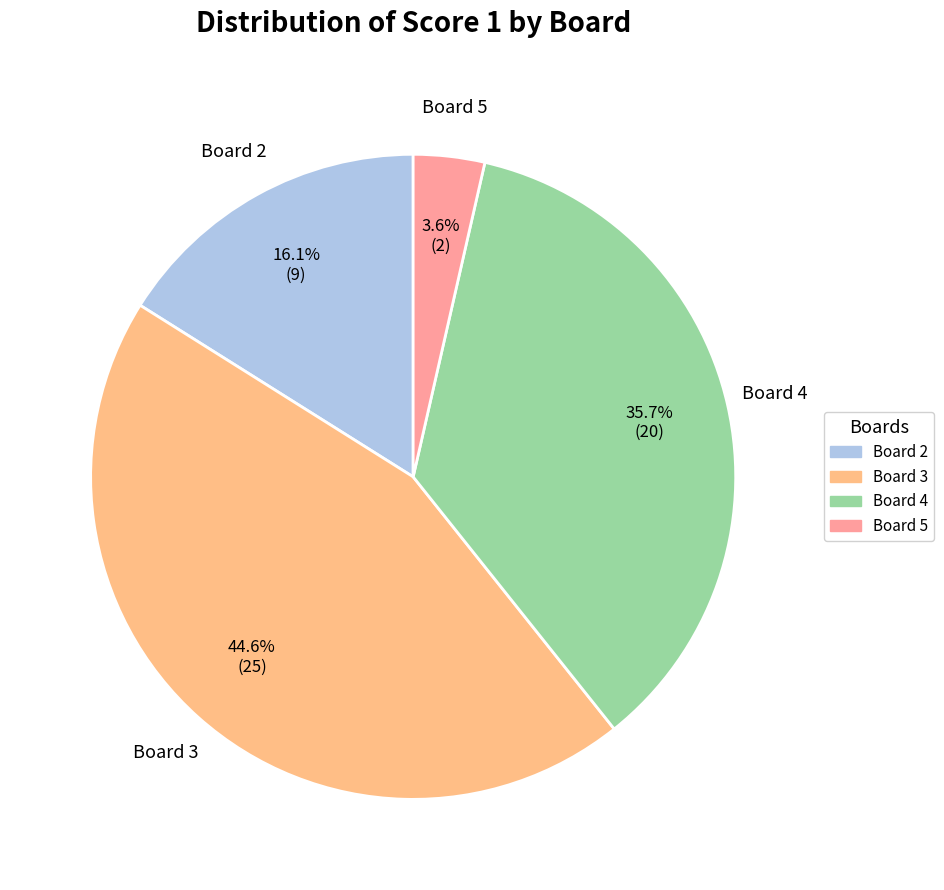

Between Board 4 and Board 5, which is larger?

Board 4